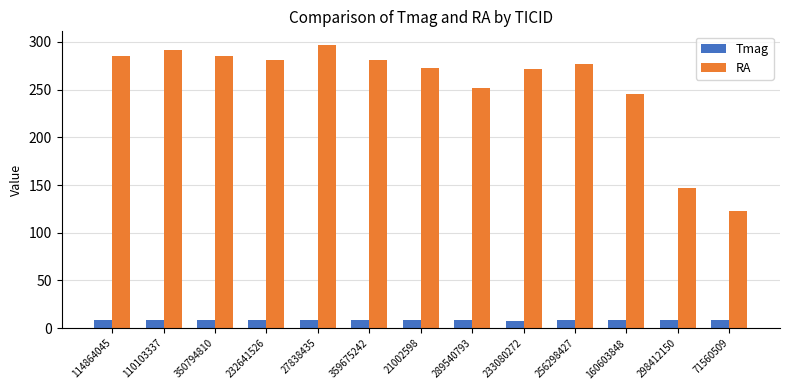

List the series in order of their peak value, lowest first.

Tmag, RA